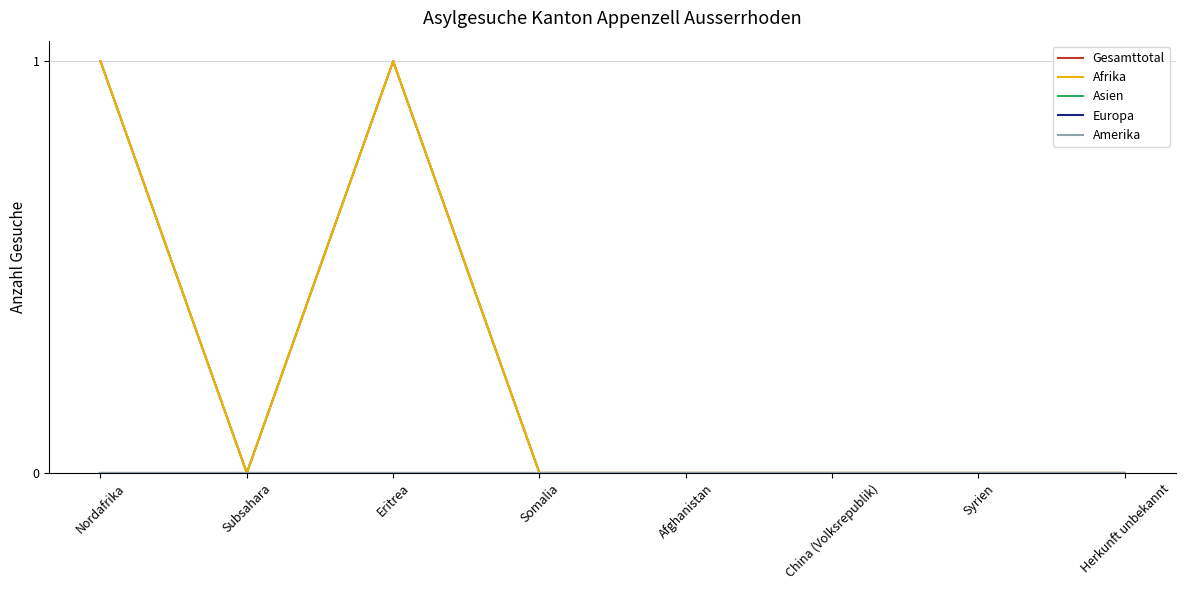

Reading left to right, what are all the values shown in this chart?

Gesamttotal: Nordafrika=1	Subsahara=0	Eritrea=1	Somalia=0	Afghanistan=0	China (Volksrepublik)=0	Syrien=0	Herkunft unbekannt=0
Afrika: Nordafrika=1	Subsahara=0	Eritrea=1	Somalia=0	Afghanistan=0	China (Volksrepublik)=0	Syrien=0	Herkunft unbekannt=0
Asien: Nordafrika=0	Subsahara=0	Eritrea=0	Somalia=0	Afghanistan=0	China (Volksrepublik)=0	Syrien=0	Herkunft unbekannt=0
Europa: Nordafrika=0	Subsahara=0	Eritrea=0	Somalia=0	Afghanistan=0	China (Volksrepublik)=0	Syrien=0	Herkunft unbekannt=0
Amerika: Nordafrika=0	Subsahara=0	Eritrea=0	Somalia=0	Afghanistan=0	China (Volksrepublik)=0	Syrien=0	Herkunft unbekannt=0